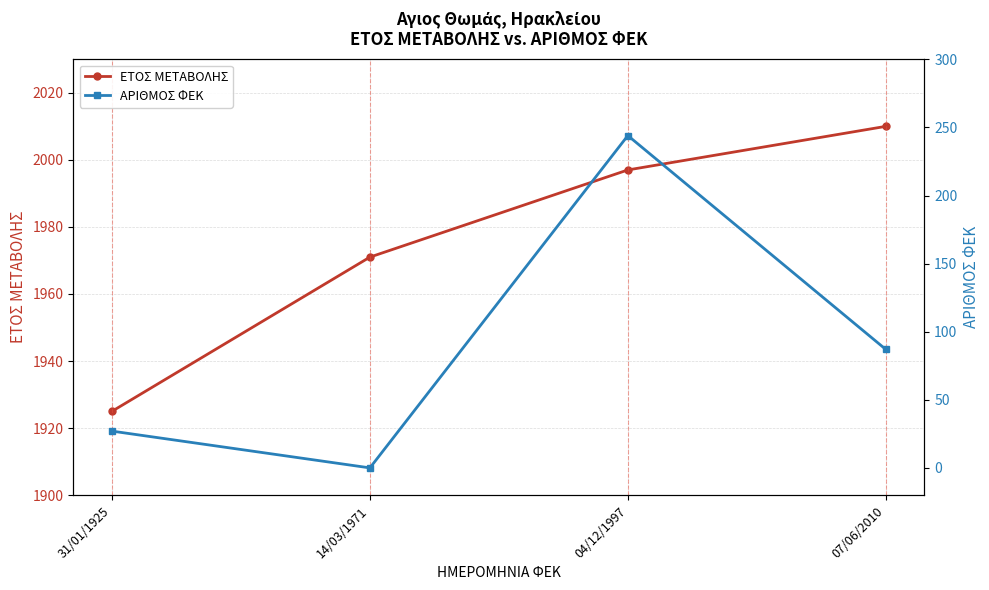

Rank the series by their average value, from highest to lowest.

ΕΤΟΣ ΜΕΤΑΒΟΛΗΣ, ΑΡΙΘΜΟΣ ΦΕΚ